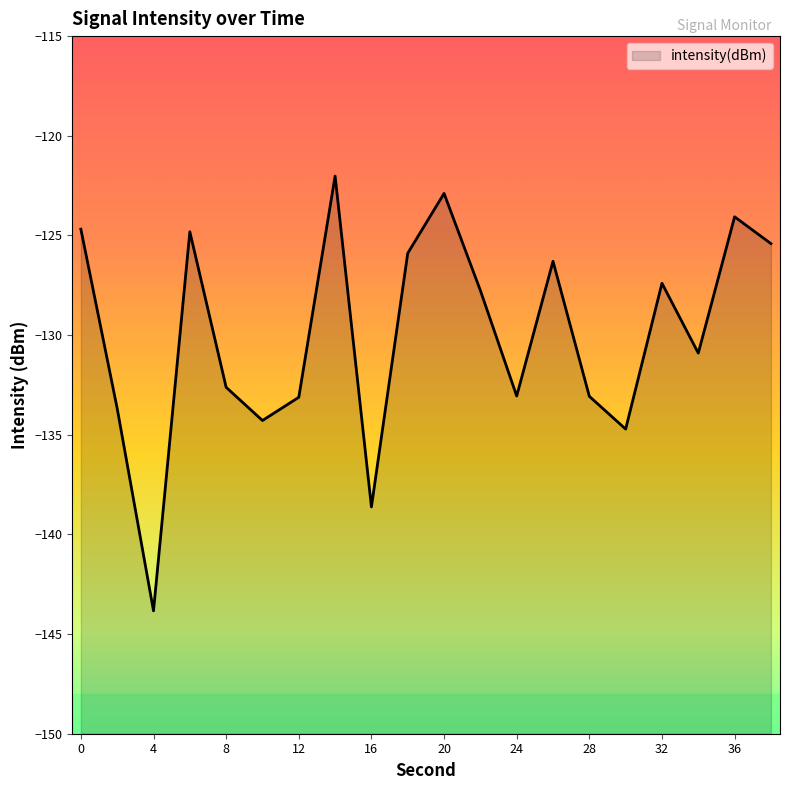

Rank the categories by value from lowest to highest.

4, 16, 30, 10, 2, 12, 28, 24, 8, 34, 22, 32, 26, 18, 38, 6, 0, 36, 20, 14